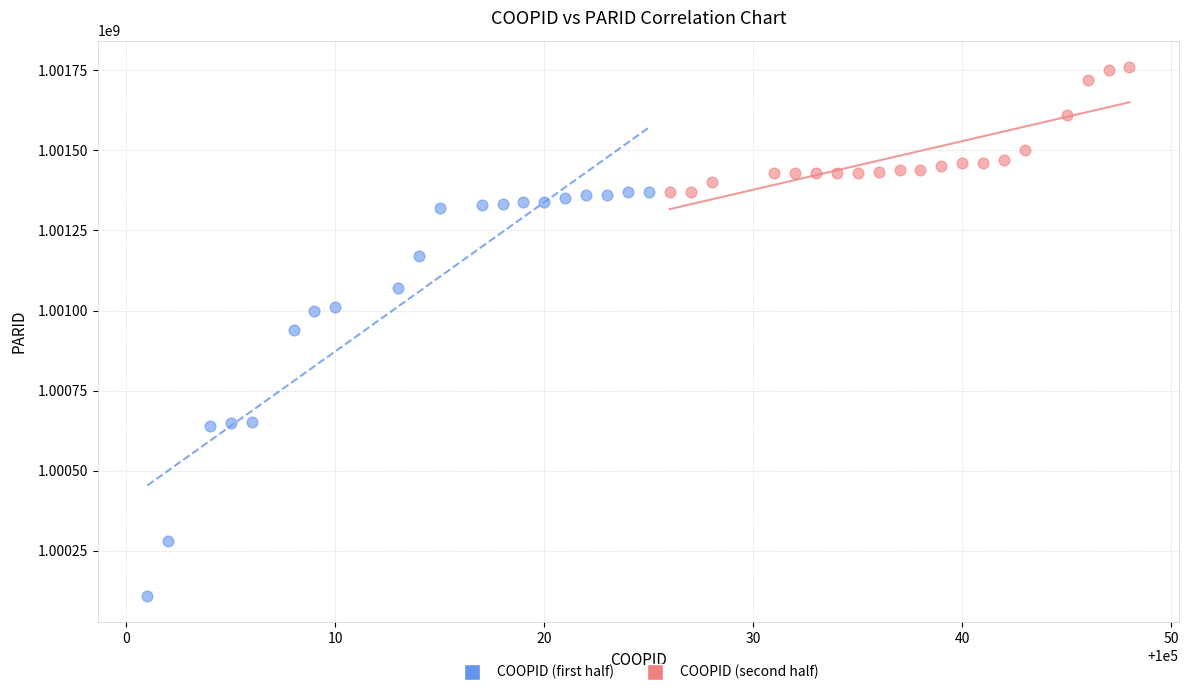

Which series has the largest Y range (max minus min)?

COOPID (first half)